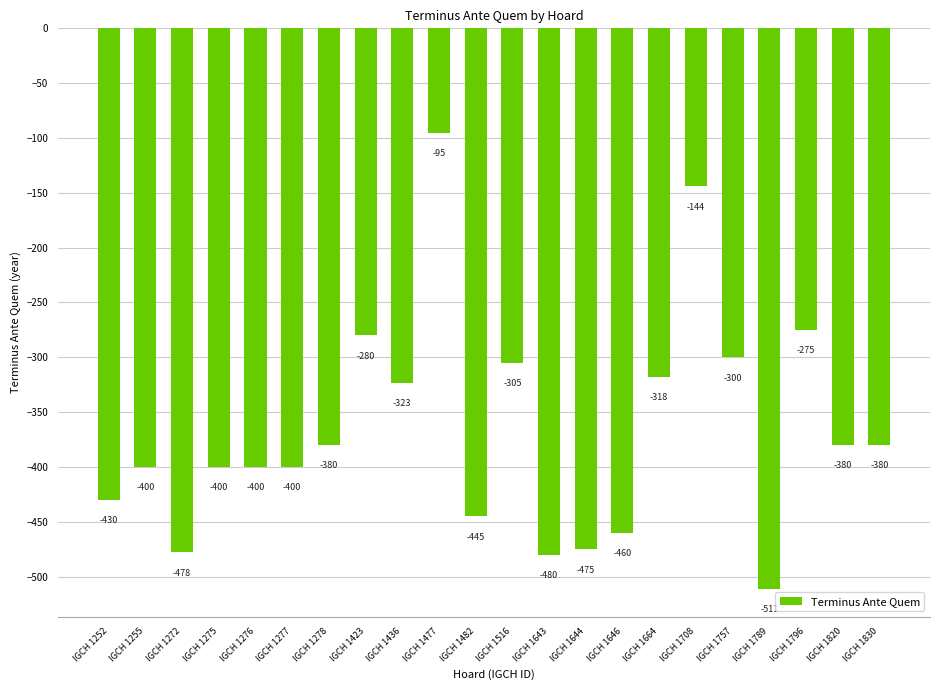

Does the chart contain any negative values?

Yes